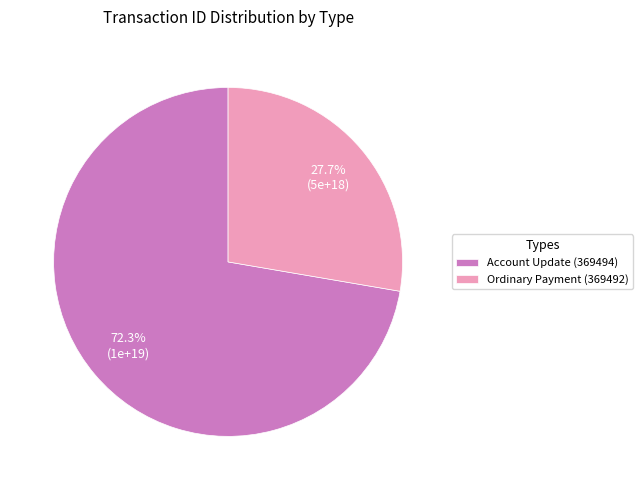

Does any single category account for the majority?

Yes